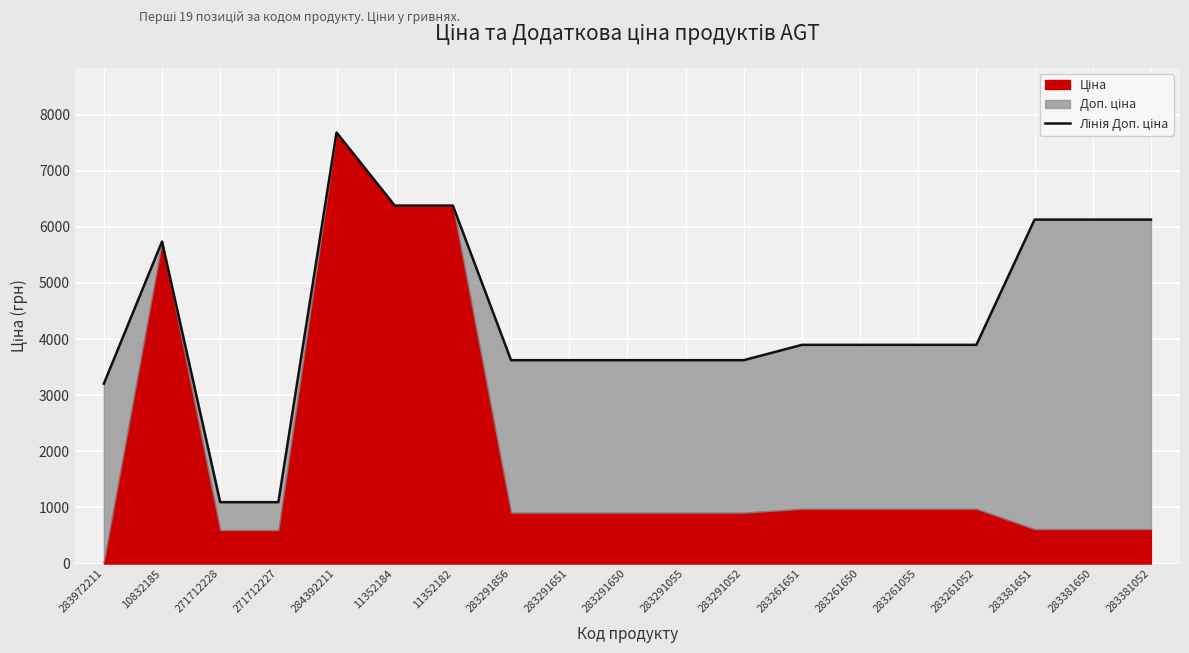

What is the change in value from 10832185 to 283381651?

+391.6